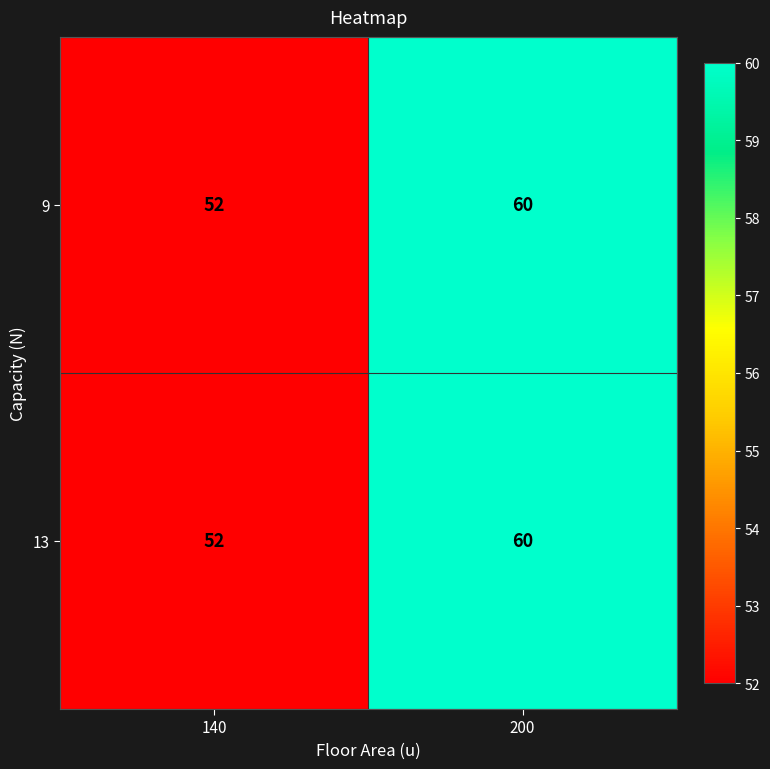

Is it true that 13 equals 60 at 200?

True